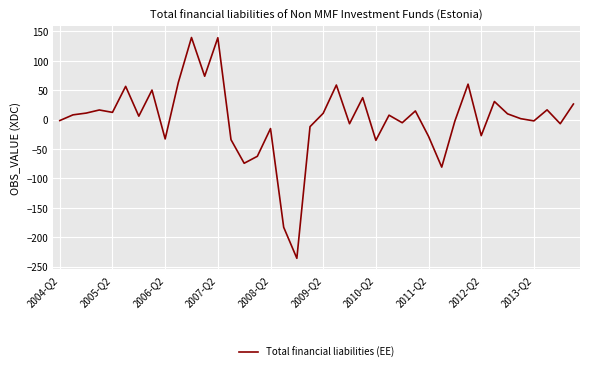

What is the difference between the maximum and minimum values?

375.5